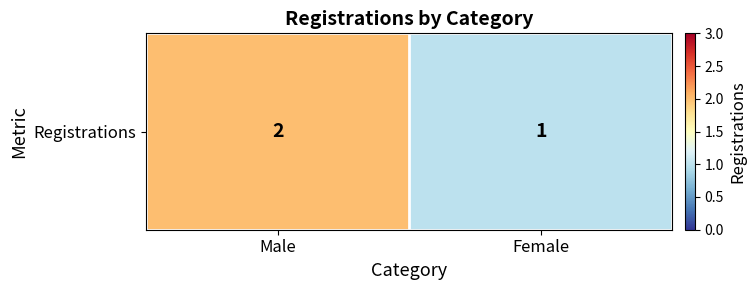

The value at Female is 1. True or false?

True